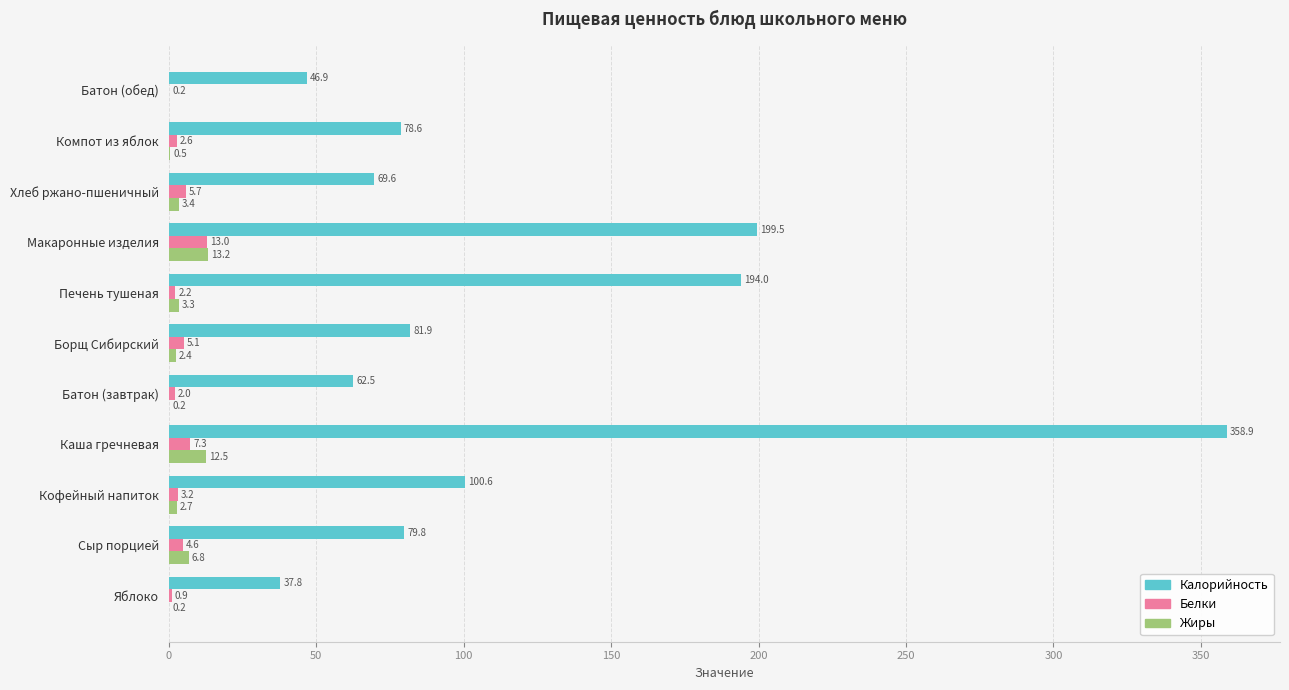

The value of Жиры at Батон (завтрак) is 0.2. True or false?

True